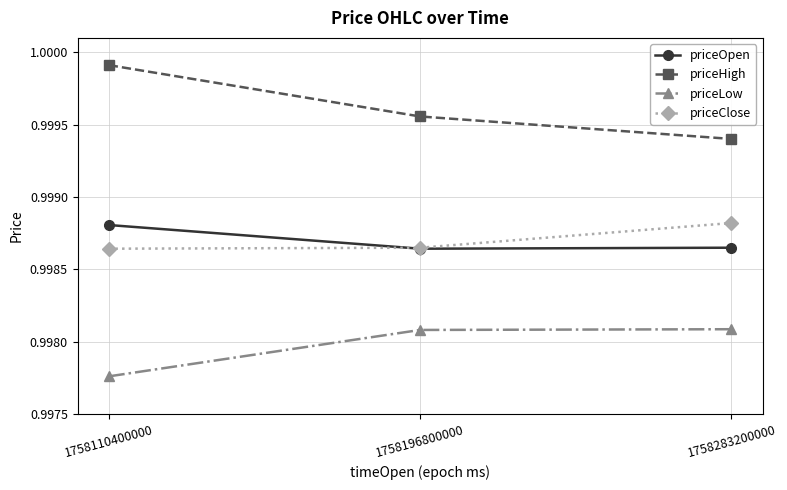

Is this an area chart (filled region under the line)?

No